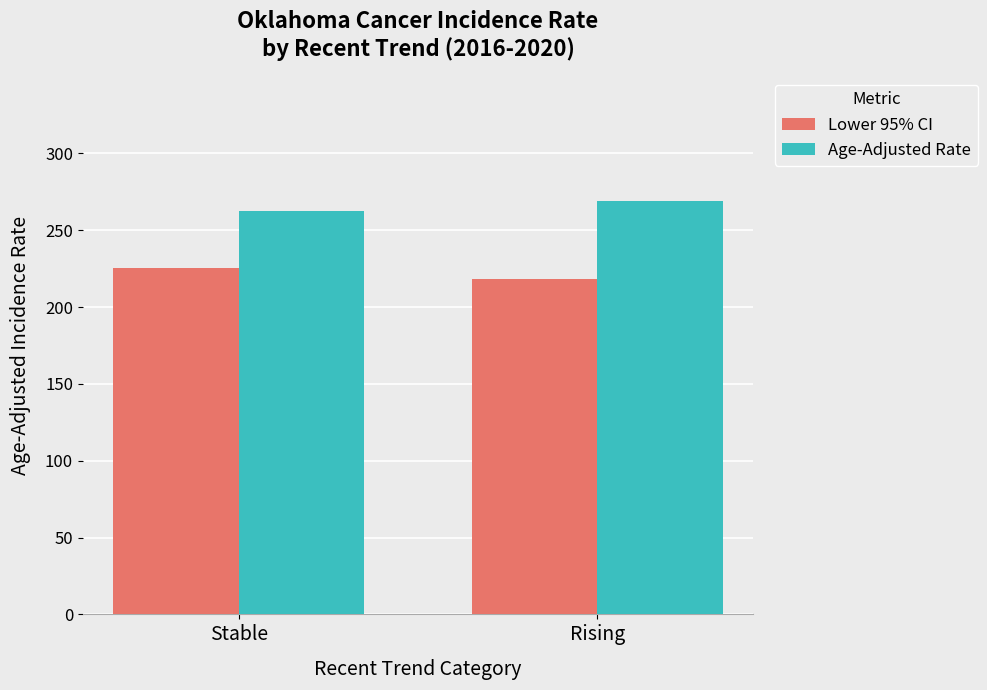

Rank the series by their average value, from highest to lowest.

Age-Adjusted Rate, Lower 95% CI